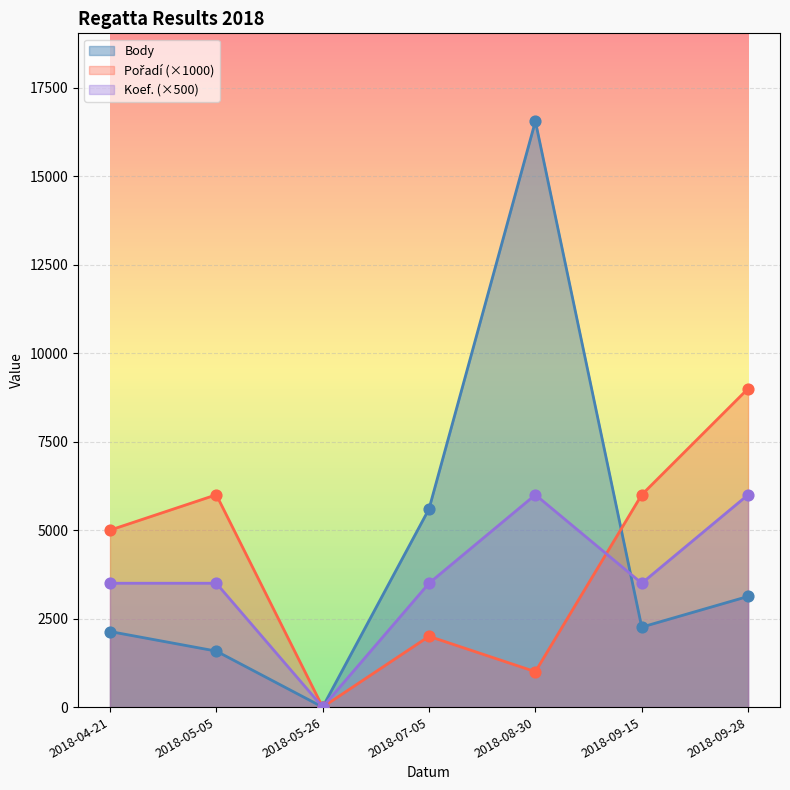

At which category is the sum across all series the highest?

2018-08-30